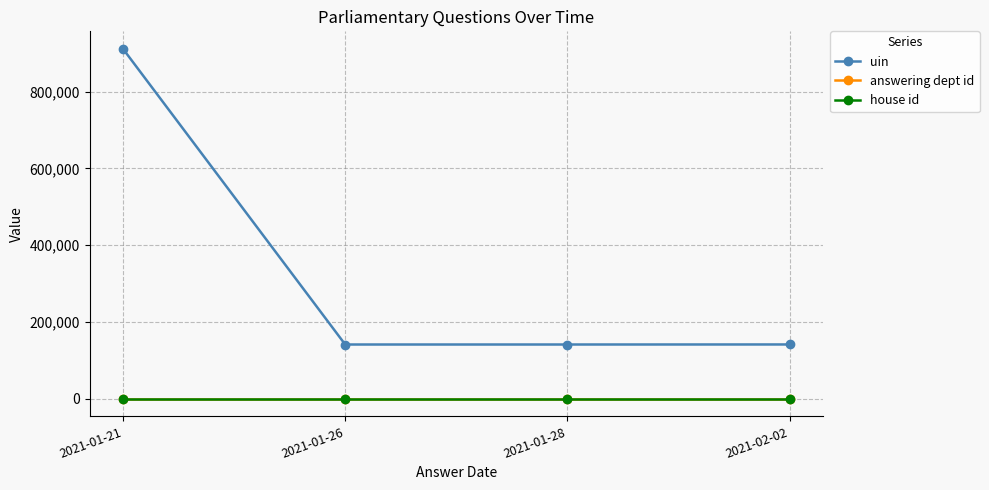

The value of uin at 2021-01-21 is 911178.8. True or false?

True